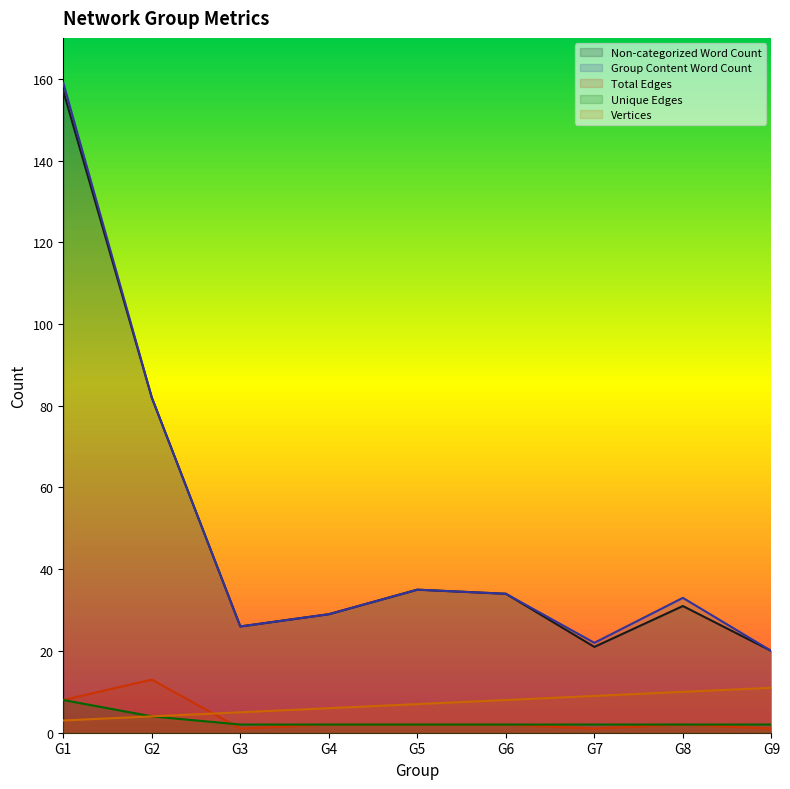

True or false: Unique Edges and Group Content Word Count intersect in this chart.

False